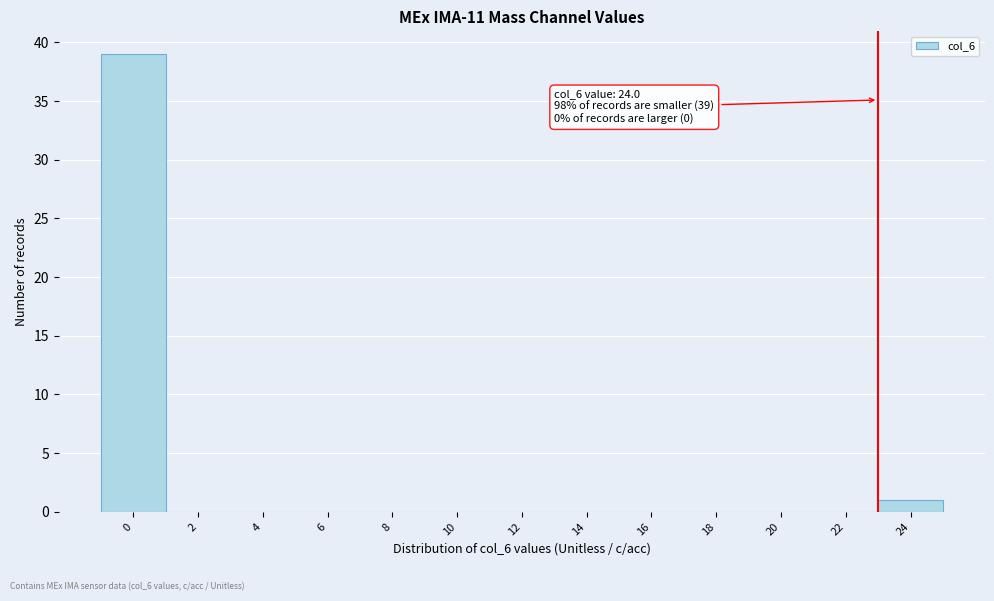

Reading left to right, transcribe all the data shown in this chart.

0=39	2=0	4=0	6=0	8=0	10=0	12=0	14=0	16=0	18=0	20=0	22=0	24=1